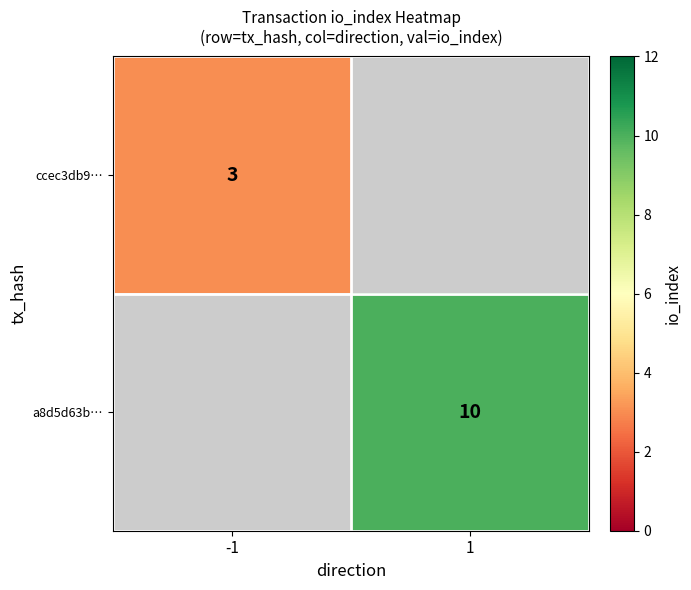

Is the value of a8d5d63b… at 1 greater than the value of ccec3db9… at -1?

Yes